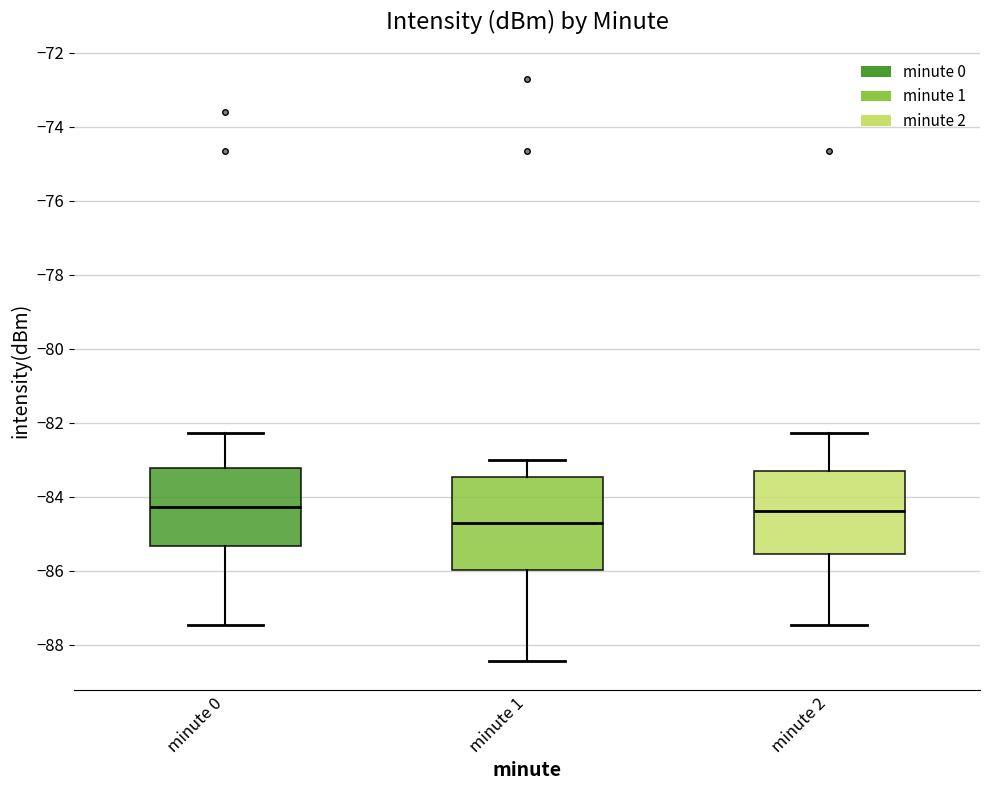

Which box has the lowest median line?

minute 1